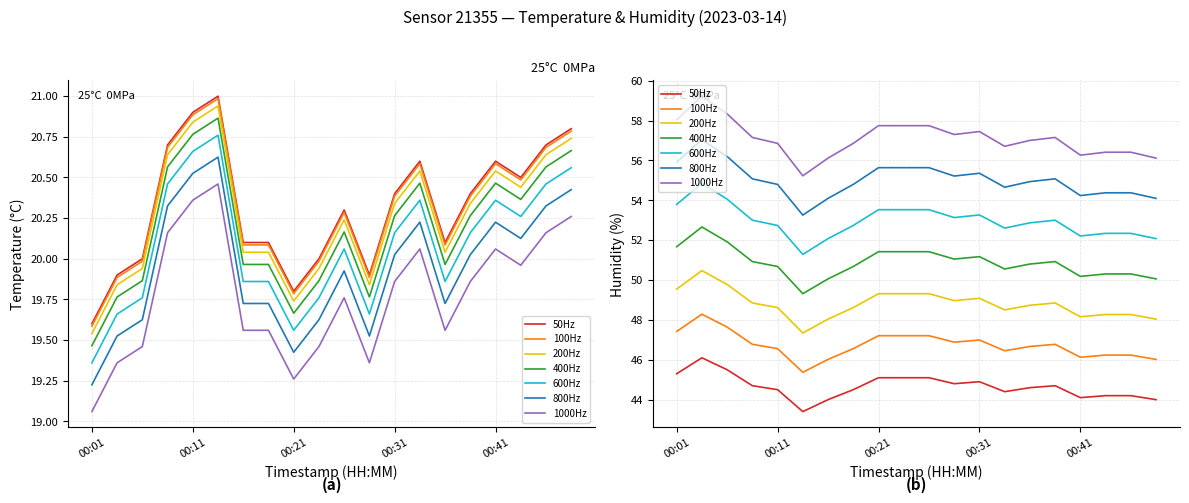

True or false: temperature and humidity cross at least once.

False